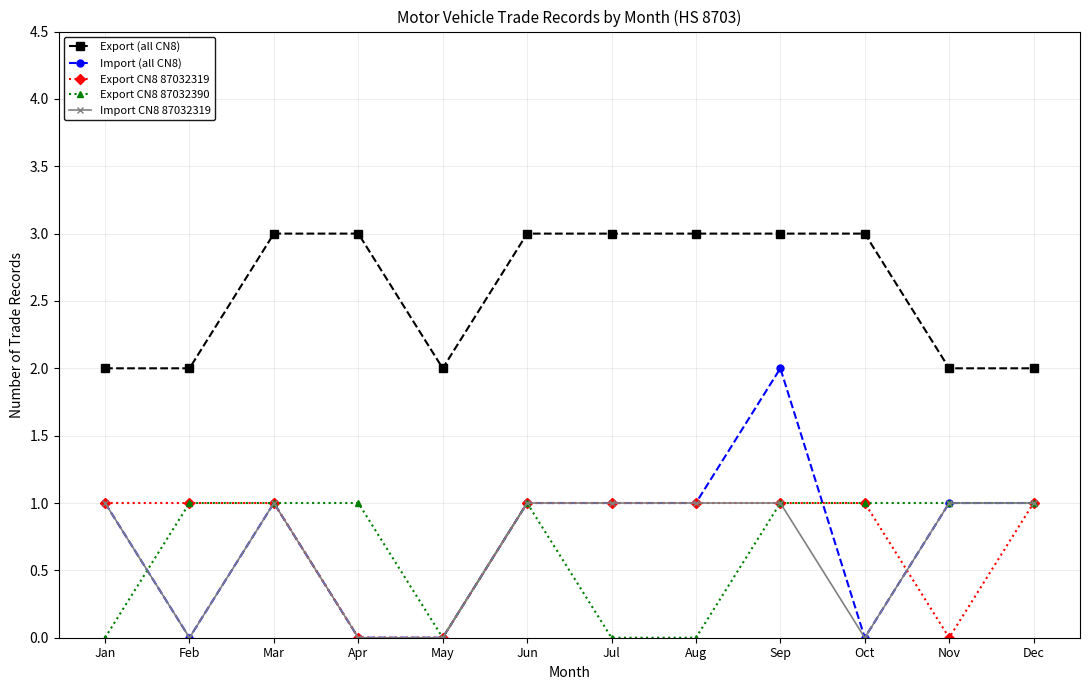

What is the total value across all series at Jul?

6